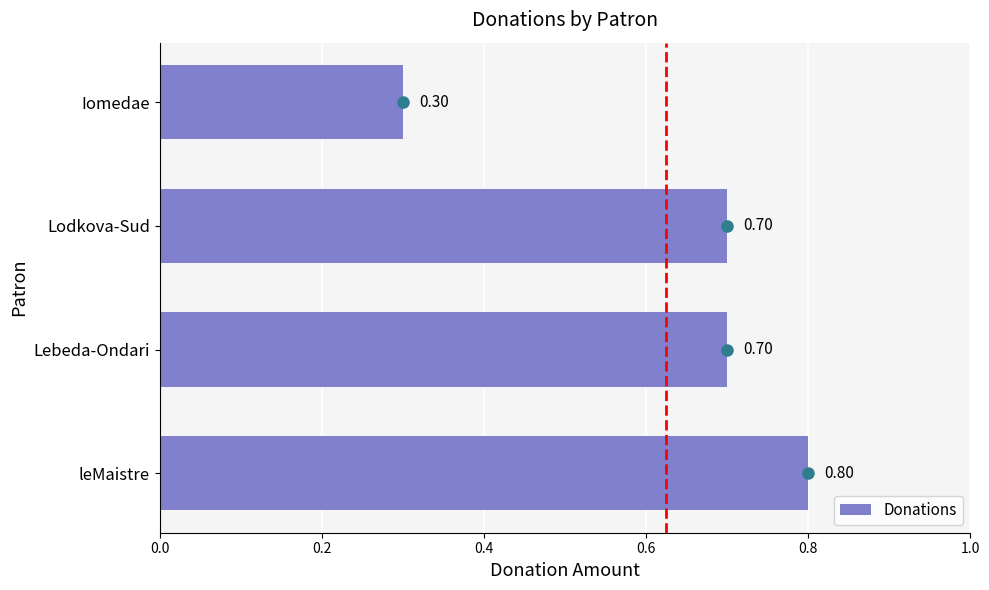

Which has a higher value, Lodkova-Sud or Iomedae?

Lodkova-Sud